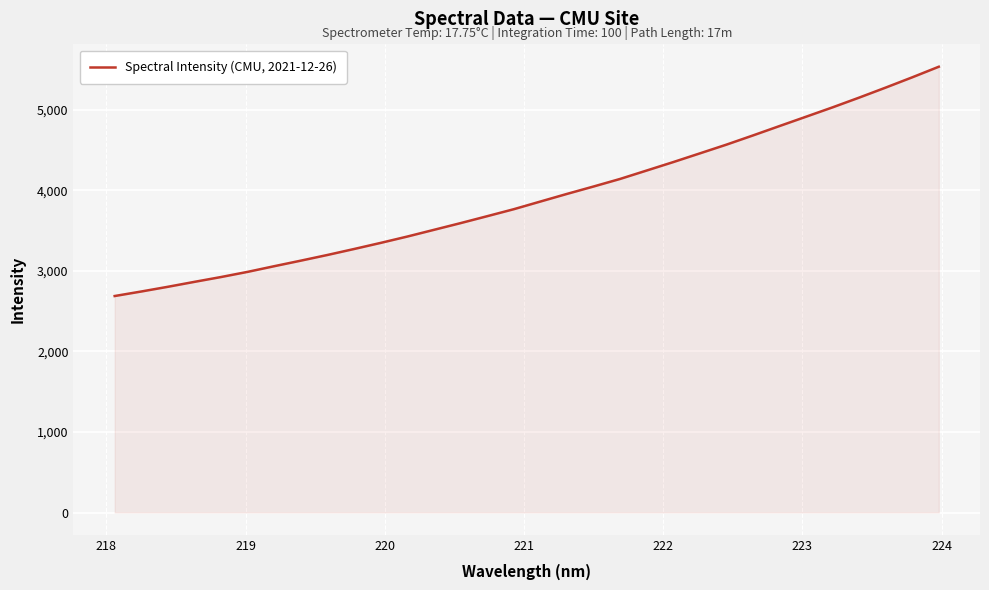

What is the maximum value shown in the chart?

5533.4